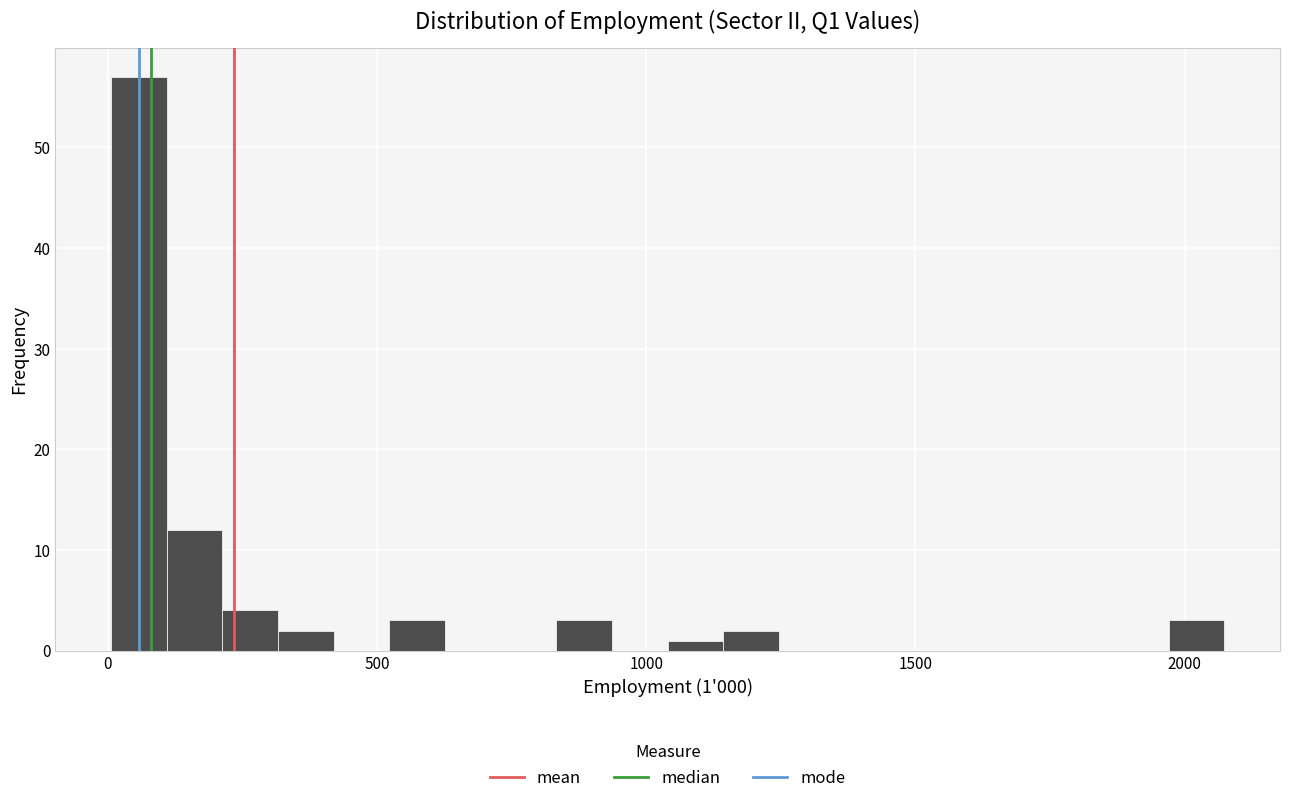

Read against the x-axis, roughly where is the centre of the tallest bar?

50